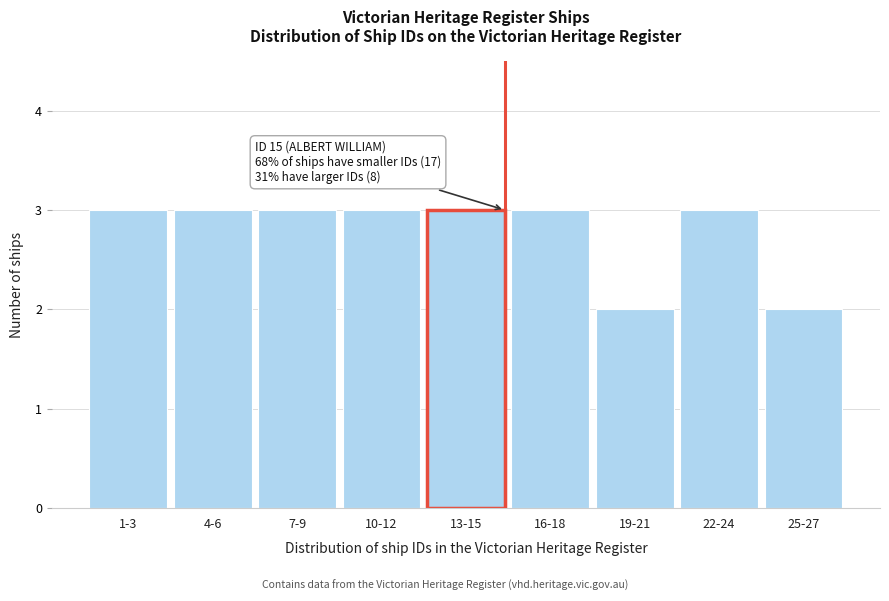

Reading left to right, transcribe all the data shown in this chart.

1-3=3	4-6=3	7-9=3	10-12=3	13-15=3	16-18=3	19-21=2	22-24=3	25-27=2